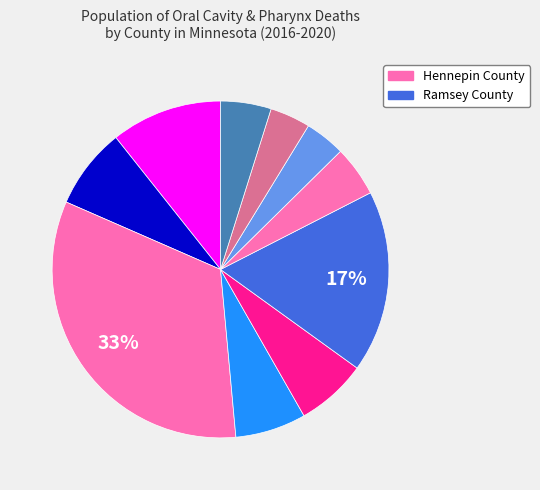

How many segments does this pie chart have?

10